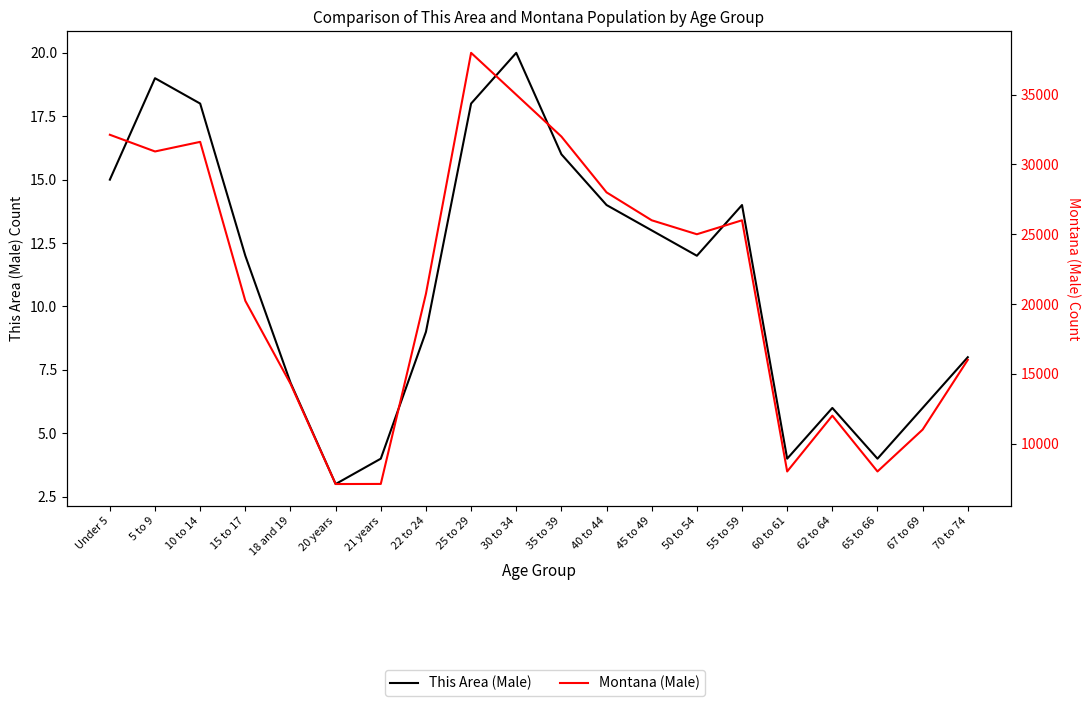

At how many categories does at least one series exceed 29369?

6